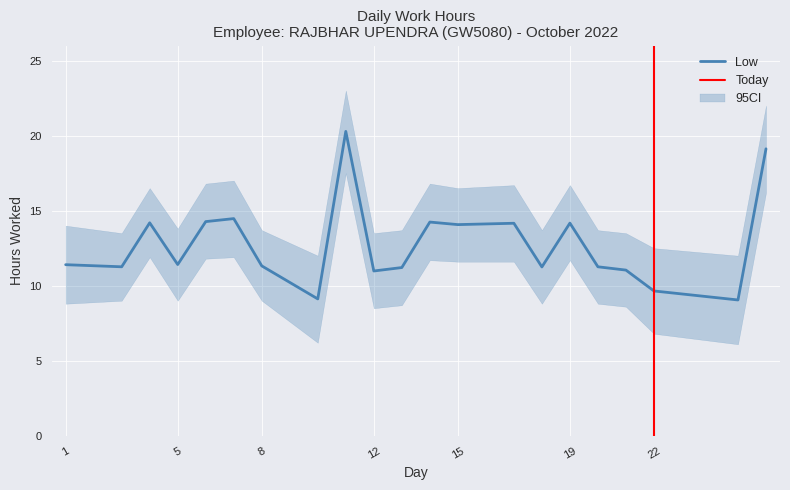

How many interior local valleys does the Low series have?

7